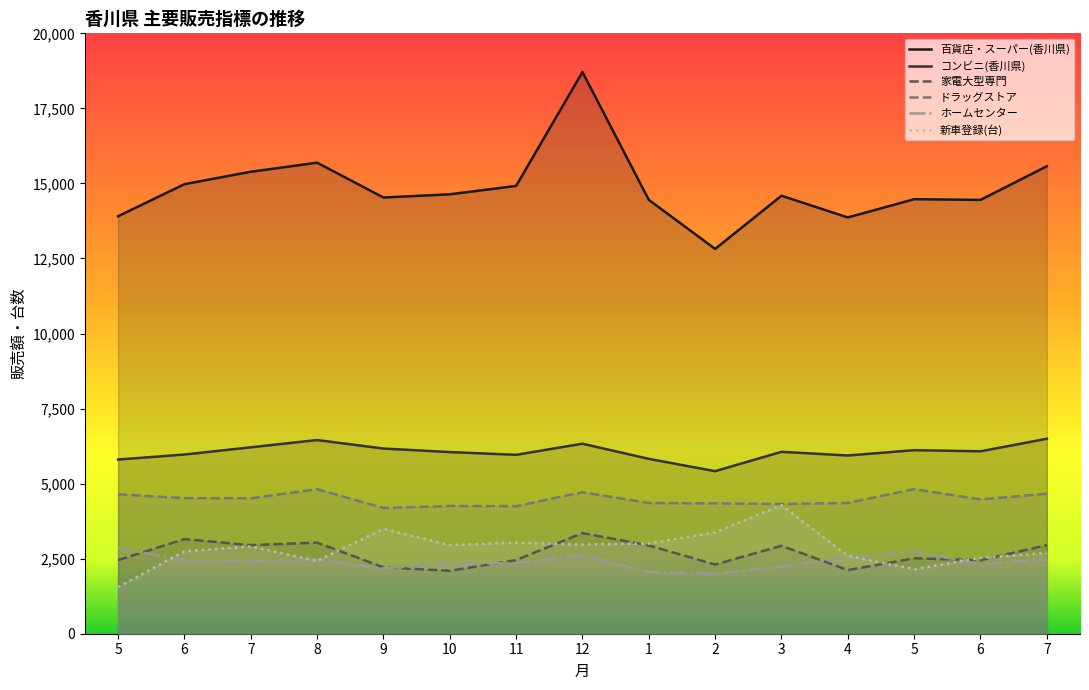

Rank the categories by ホームセンター value from highest to lowest.

5, 5, 12, 4, 7, 8, 6, 7, 10, 11, 6, 3, 9, 1, 2